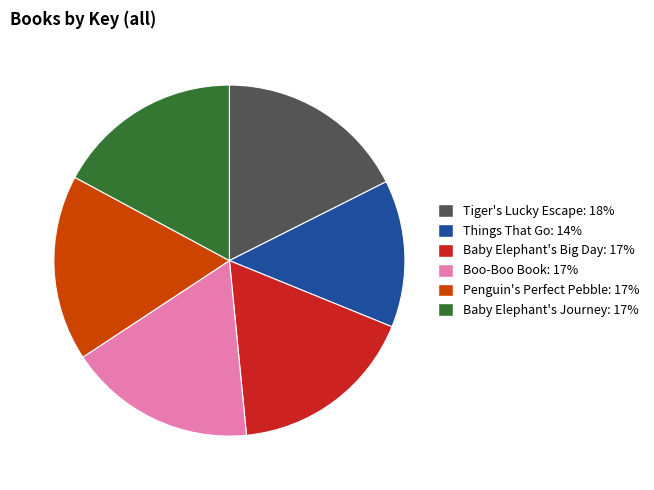

Combined, do Things That Go and Baby Elephant's Journey account for over 50%?

No